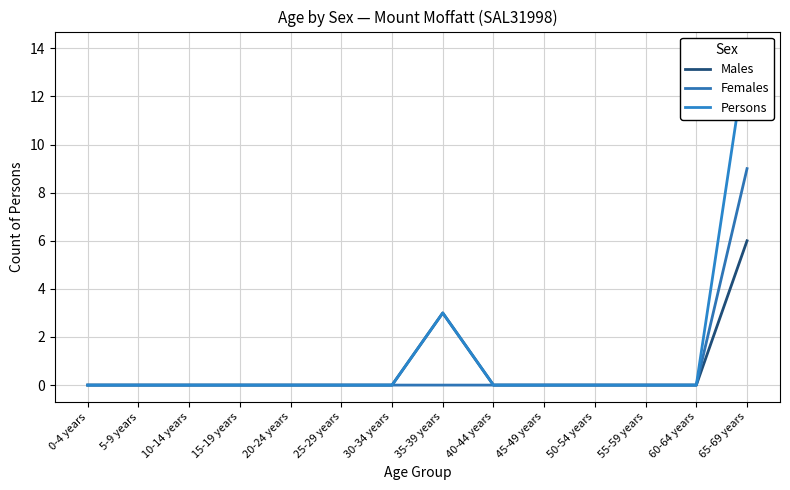

Which series has the widest spread of values?

Persons